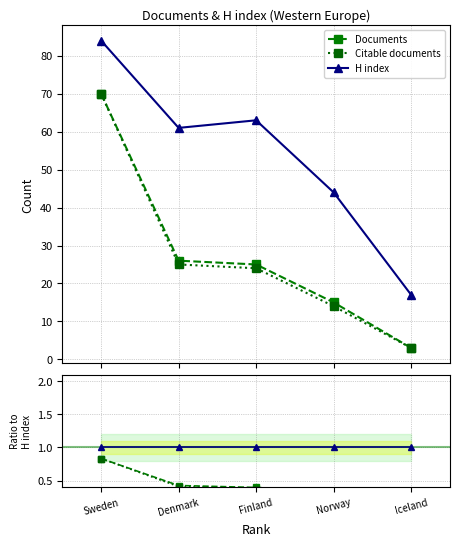

True or false: Citable documents and Documents cross at least once.

False